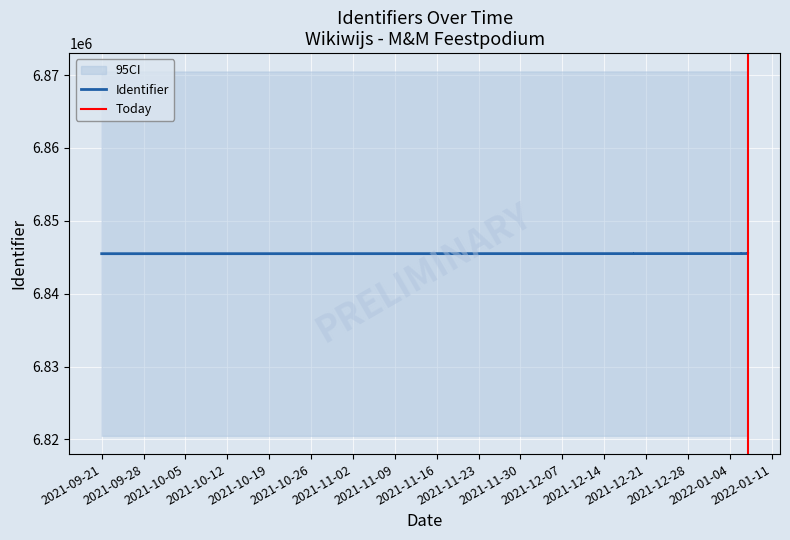

What is the change in value from 2021-12-19 to 2022-01-06?

+7